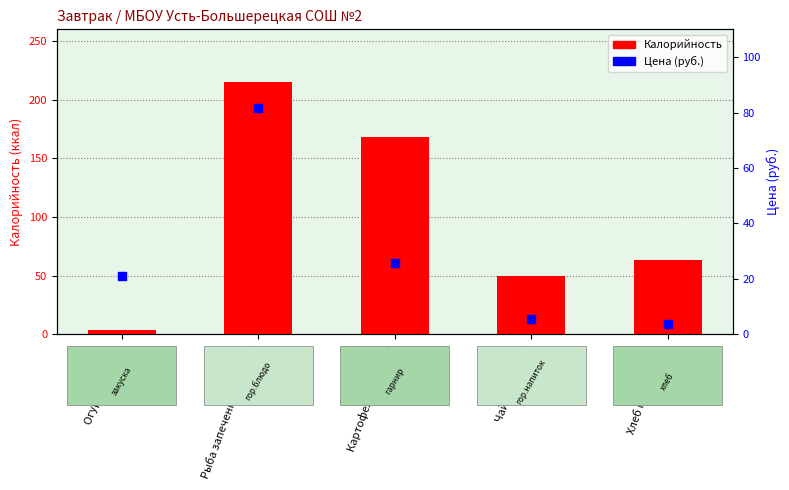

Which series has the largest Y range (max minus min)?

Калорийность